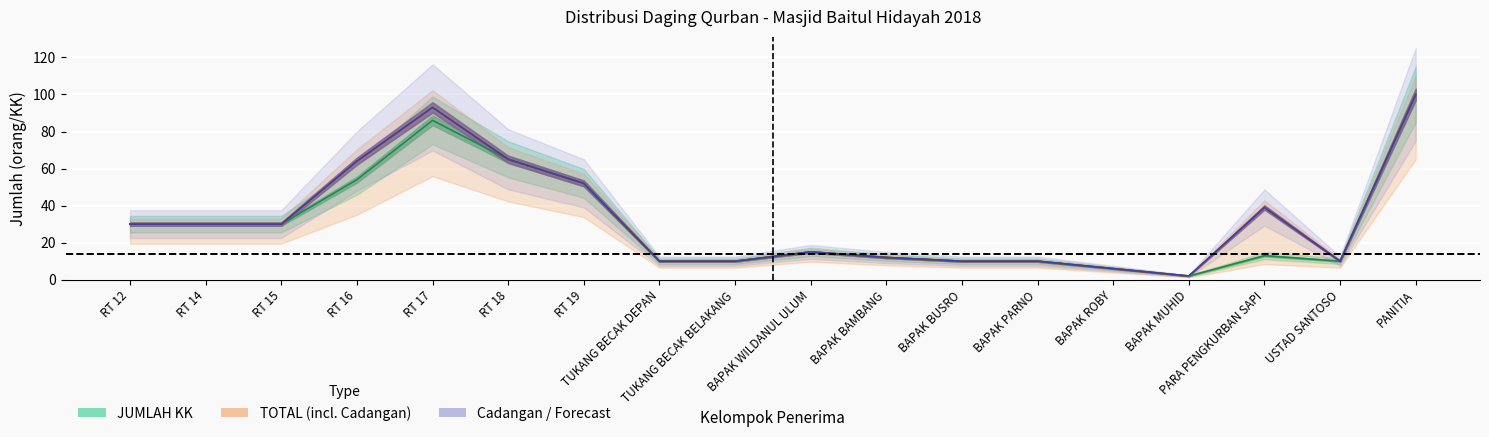

Where does the JUMLAH KK series first go above 15?

RT 12